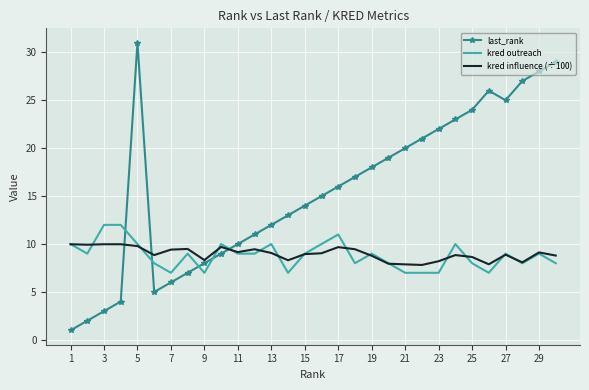

What is the sum of all kred influence (÷100) values?

269.5